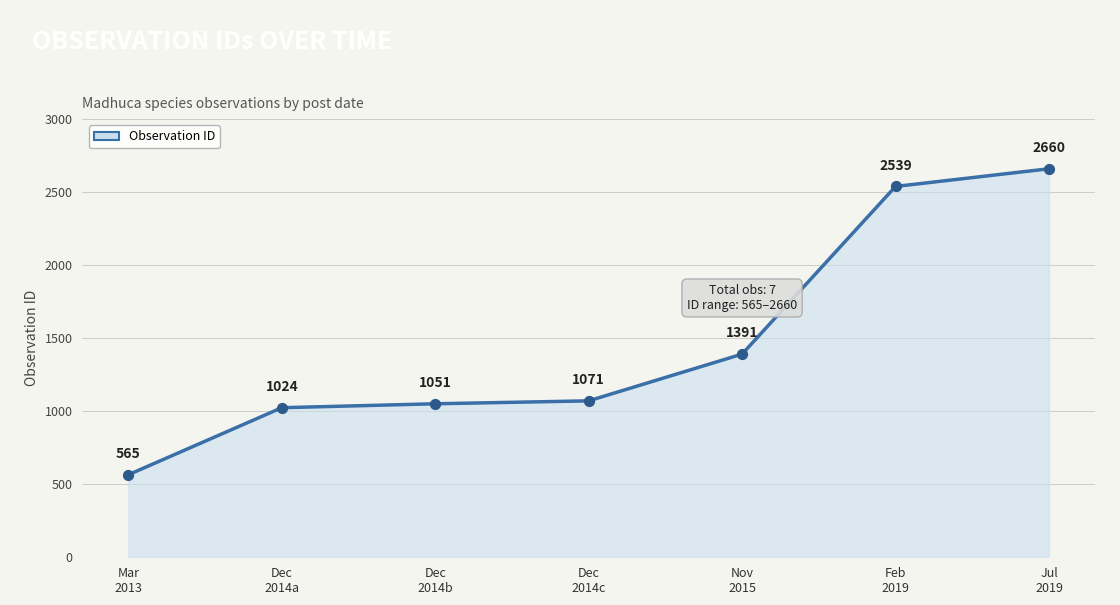

What is the minimum value shown in the chart?

565